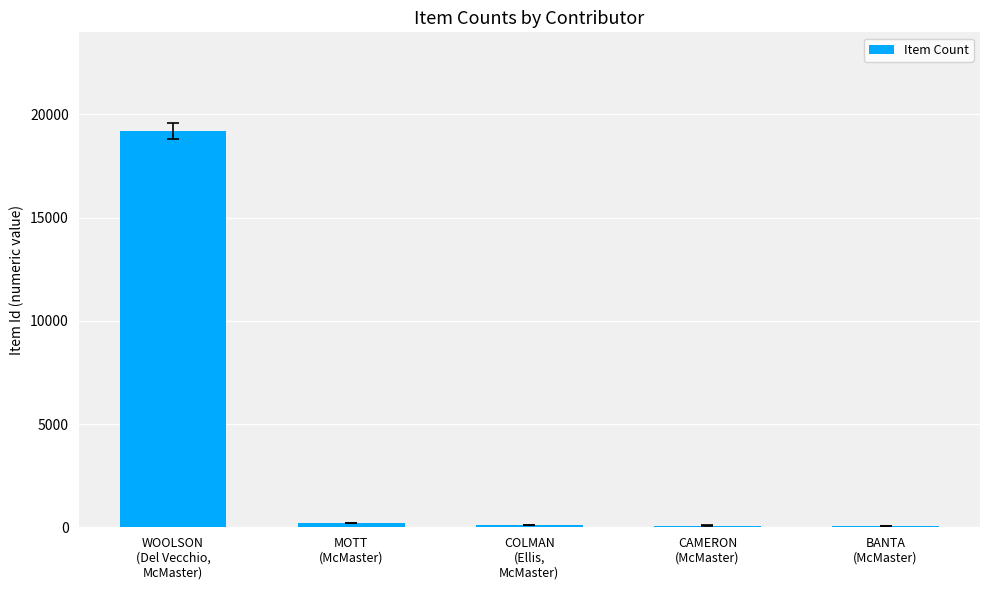

What is the difference between the maximum and minimum values?

19098